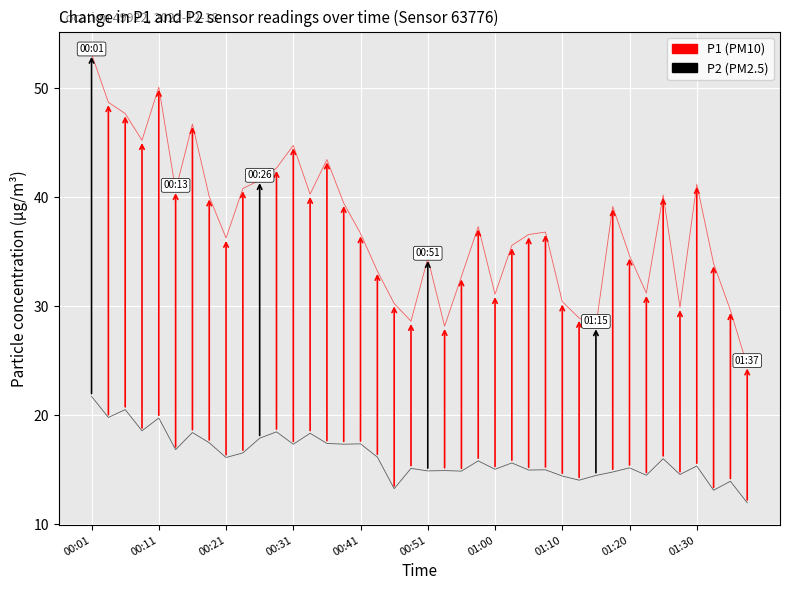

What is the minimum value shown in the chart?

12.0